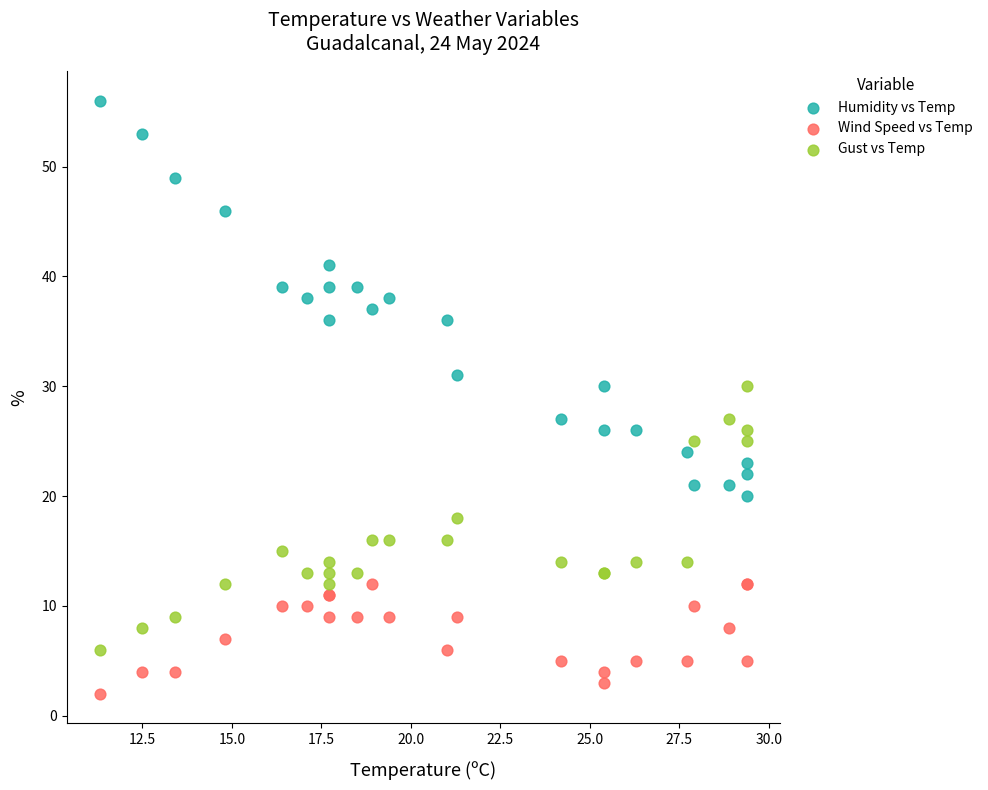

What are all the series names shown in the legend?

Humidity vs Temp, Wind Speed vs Temp, Gust vs Temp